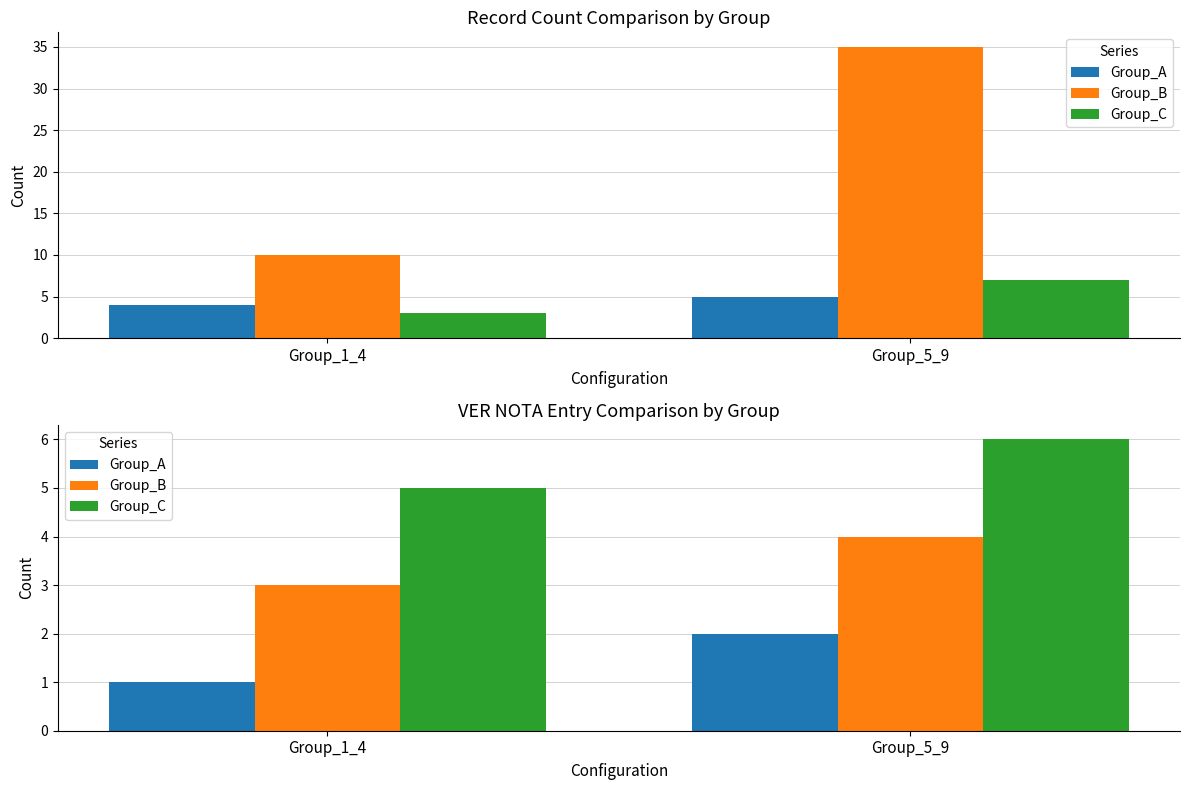

What is the highest value of the Group_C series?

6